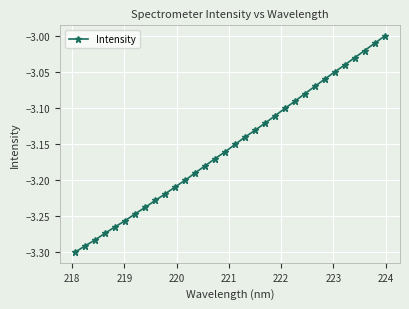

What is the difference between the second highest and second lowest values?

0.3